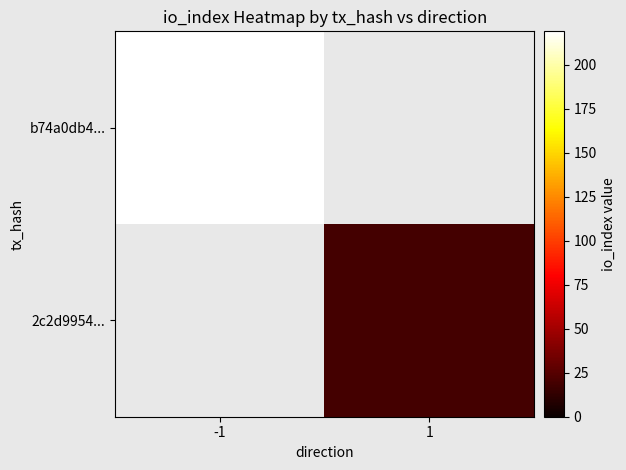

Reading left to right, list all the values displayed in this chart.

b74a0db4...: -1=219	1=0
2c2d9954...: -1=0	1=19